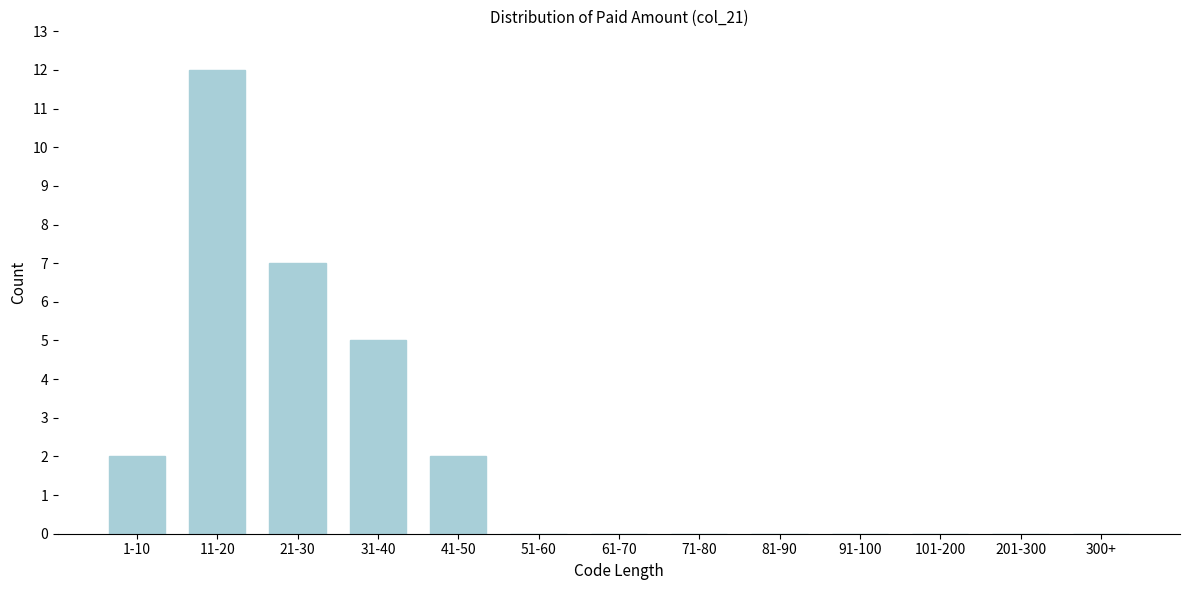

Reading left to right, list all the values displayed in this chart.

1-10=2	11-20=12	21-30=7	31-40=5	41-50=2	51-60=0	61-70=0	71-80=0	81-90=0	91-100=0	101-200=0	201-300=0	300+=0